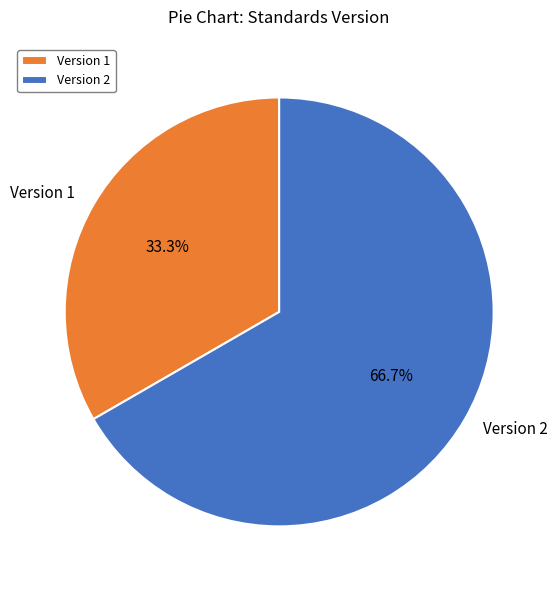

Is Version 1 the majority of the pie?

No